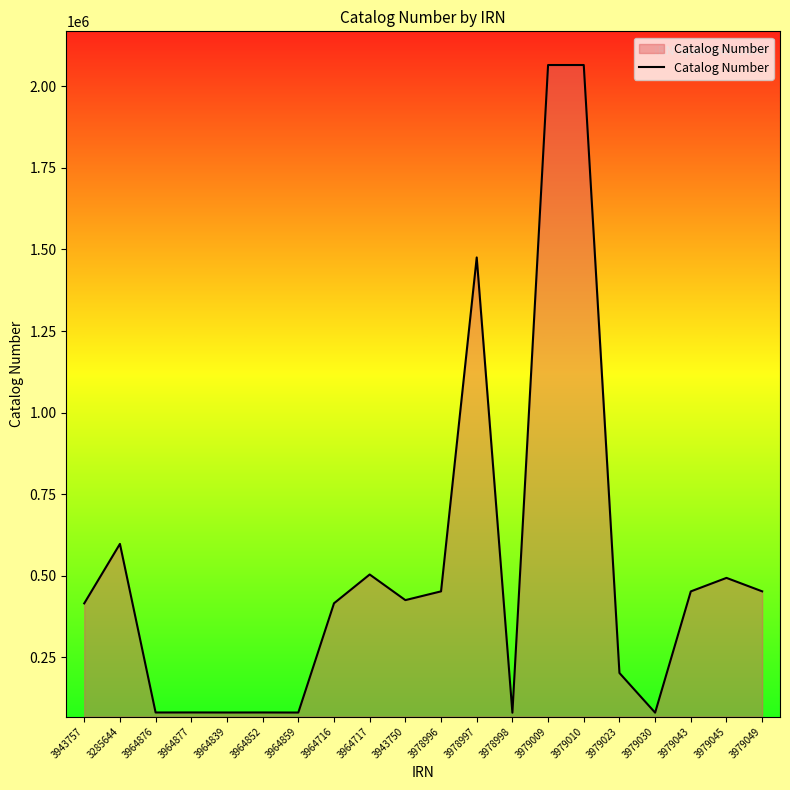

What is the average value?

528556